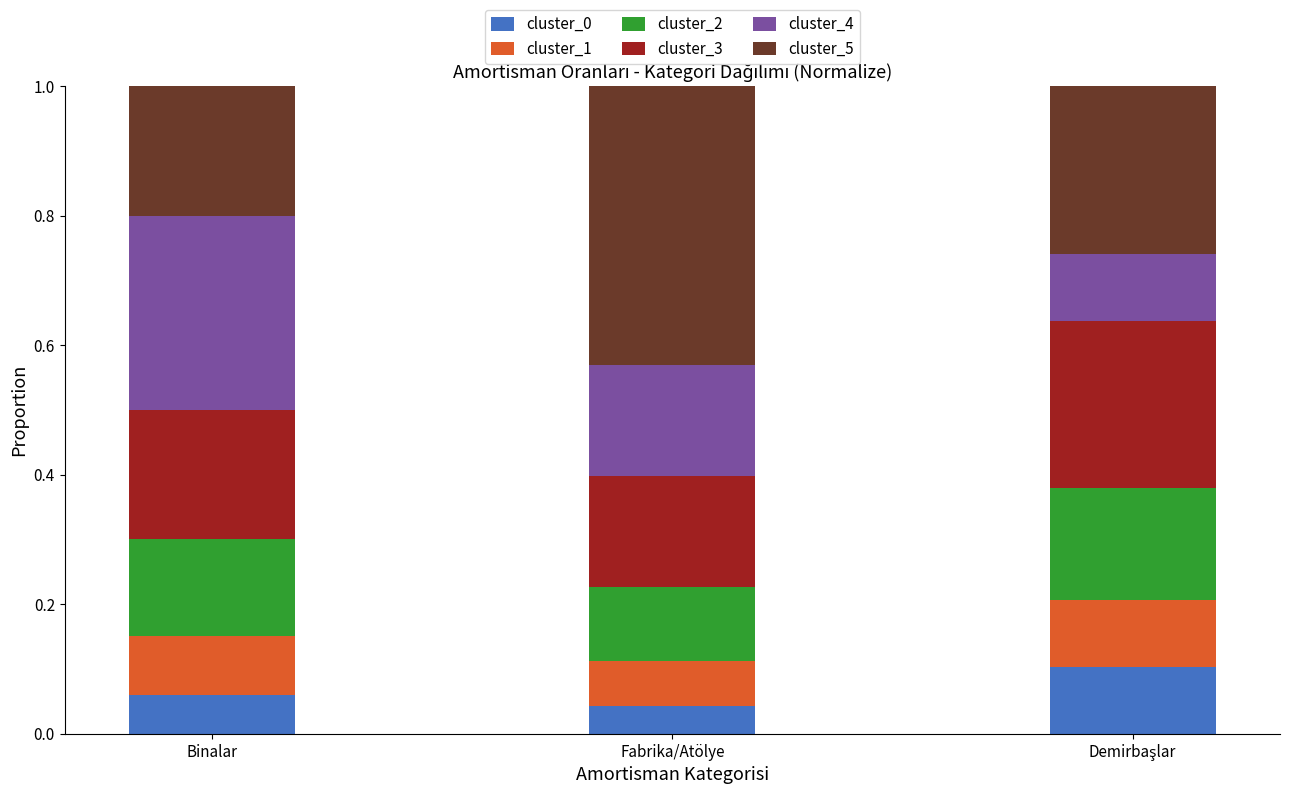

What is the total value across all series at Fabrika/Atölye?

1.0